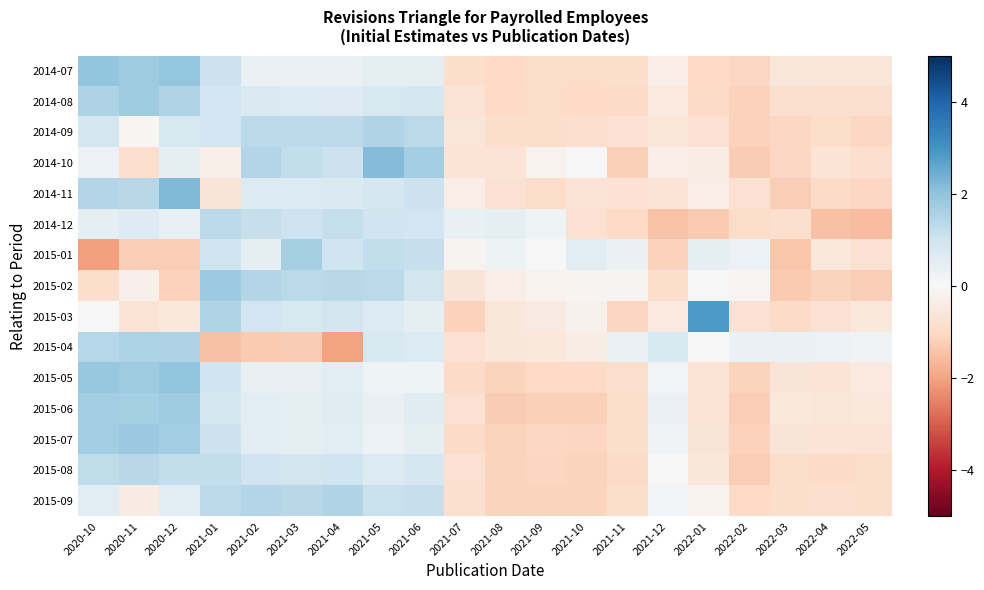

What is the total value across all series at 2021-09?

-10.1